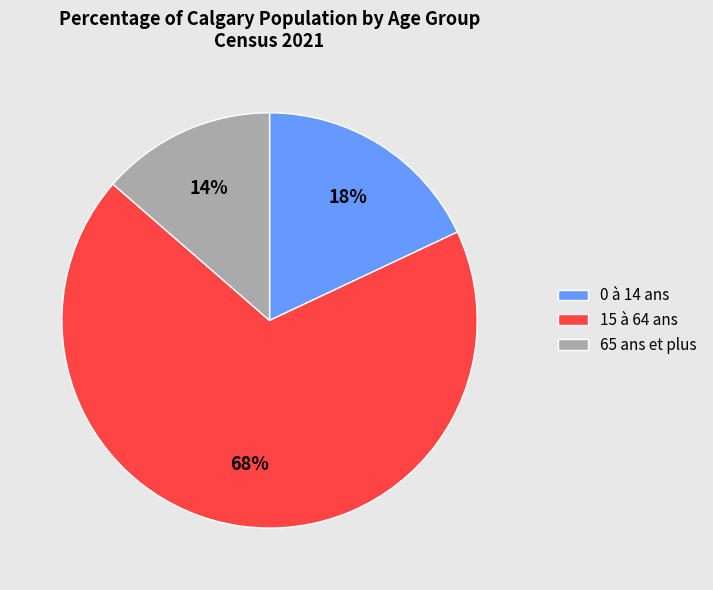

Is the sum of 15 à 64 ans and 65 ans et plus greater than half?

Yes